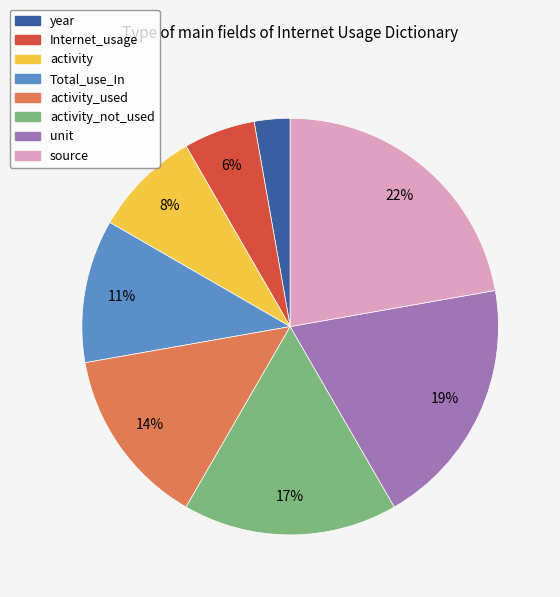

Does any single category account for the majority?

No